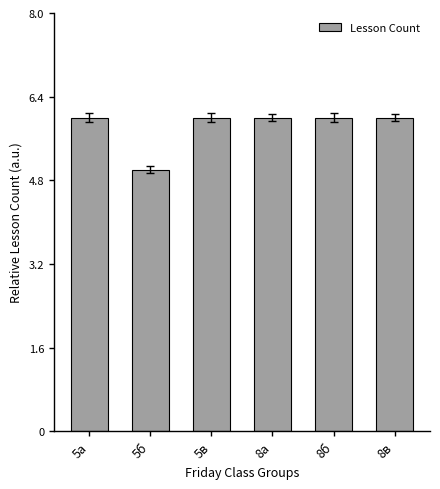

True or false: the data shows 4 at 5а.

False